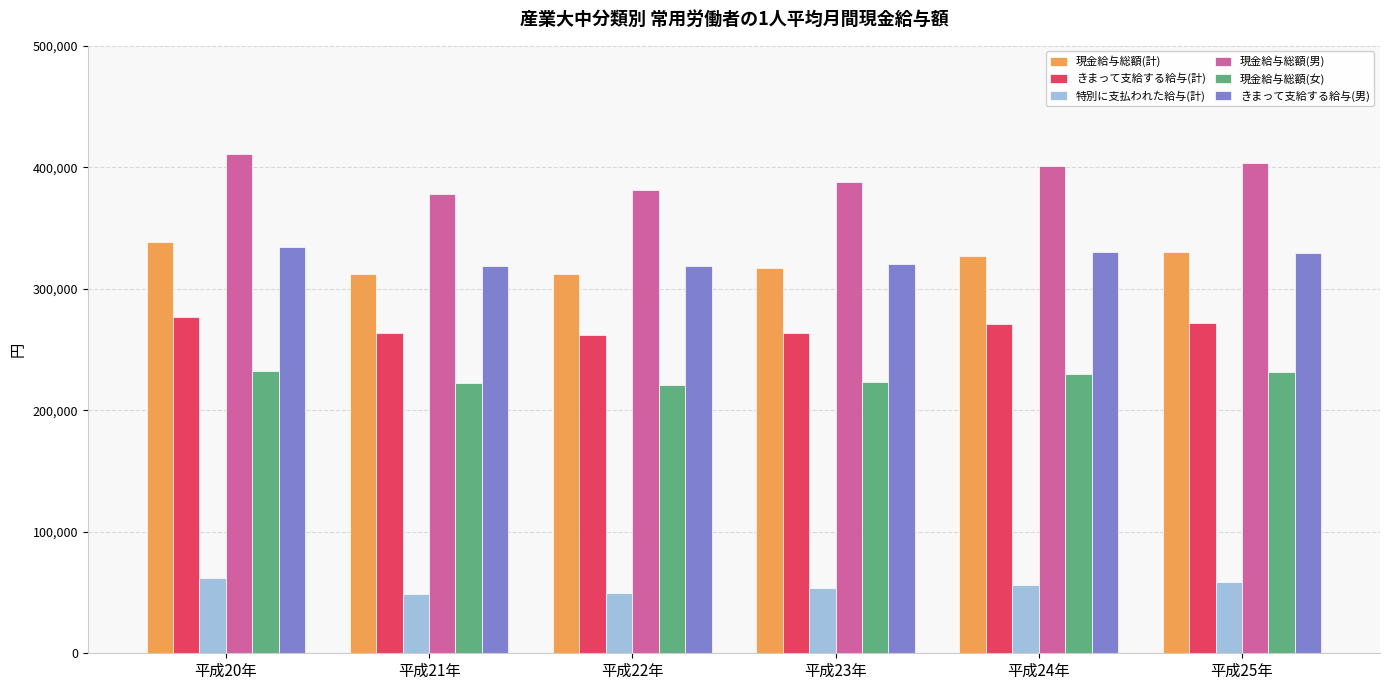

What is the maximum value shown in the chart?

411327